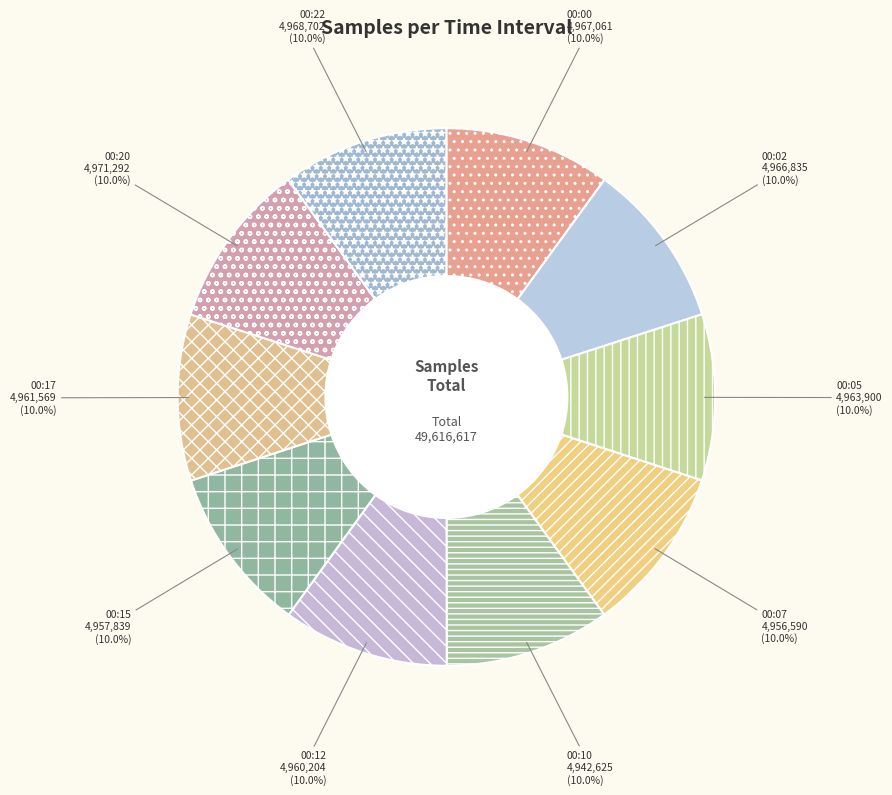

What percentage do 00:15 and 00:17 together represent?

20.0%